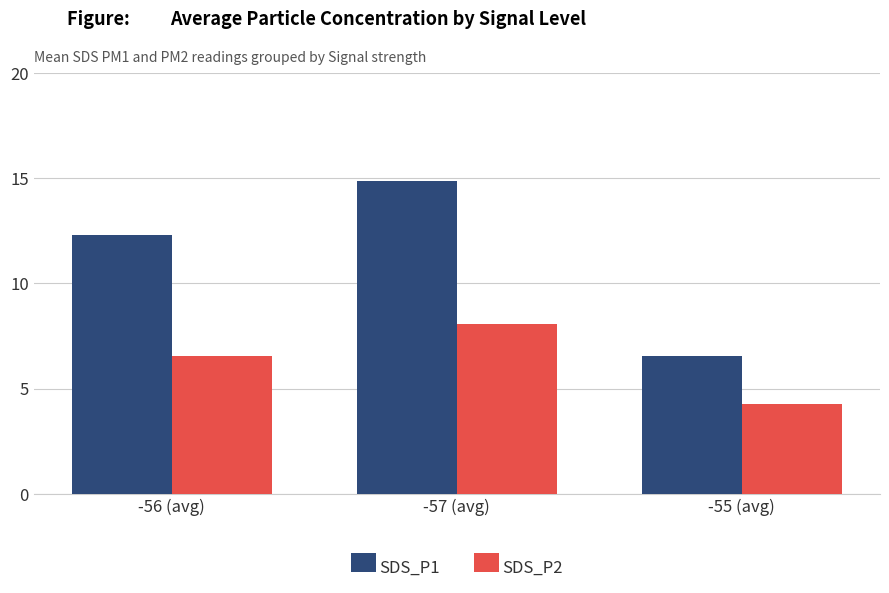

What is the sum of the SDS_P1 values at -57 (avg) and -56 (avg)?

27.2